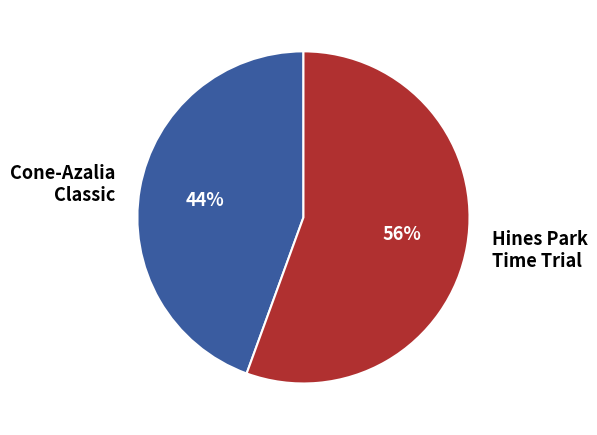

Count the number of slices in the pie.

2